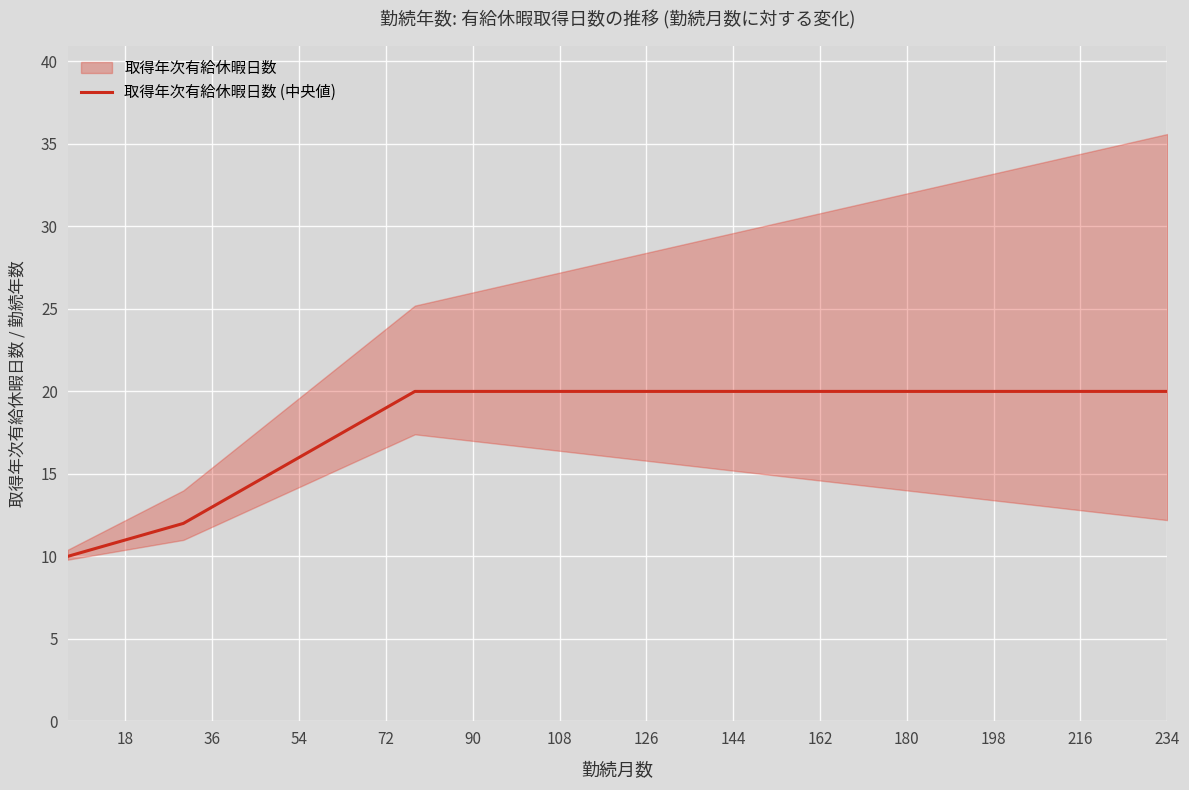

The value of 取得年次有給休暇日数 (中央値) at 90 is 32. True or false?

False